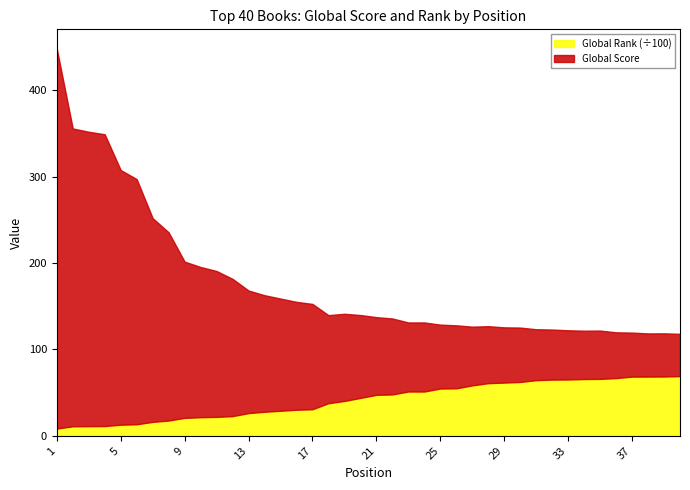

How many lines are shown in the chart?

2